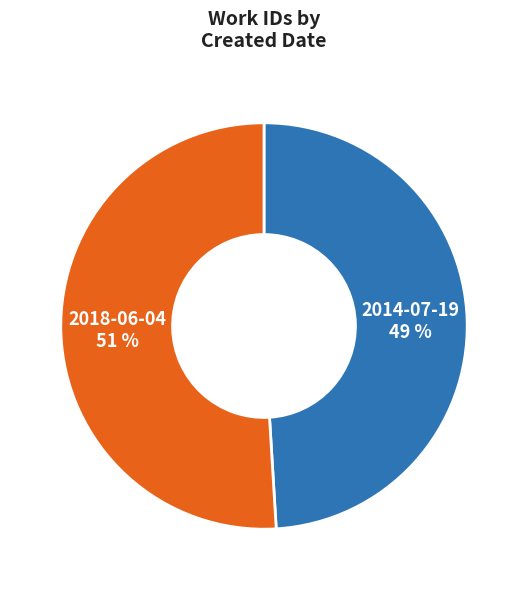

Which category has the smallest portion of the pie?

2014-07-19